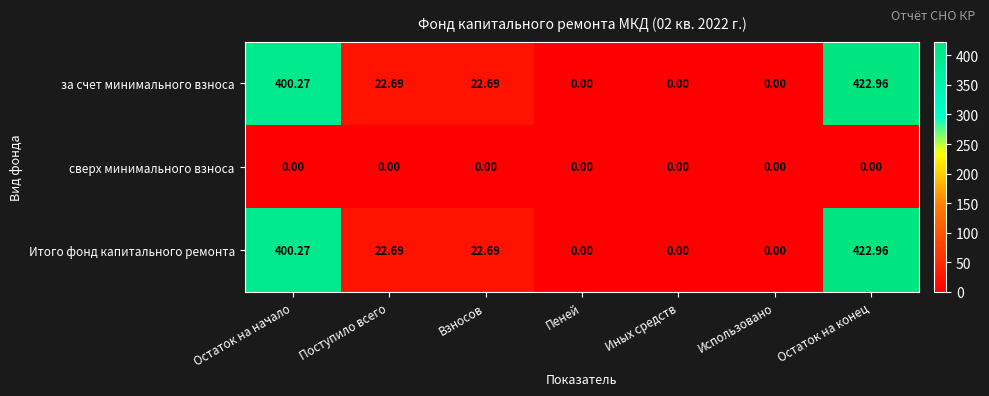

How many distinct data groups are displayed?

3